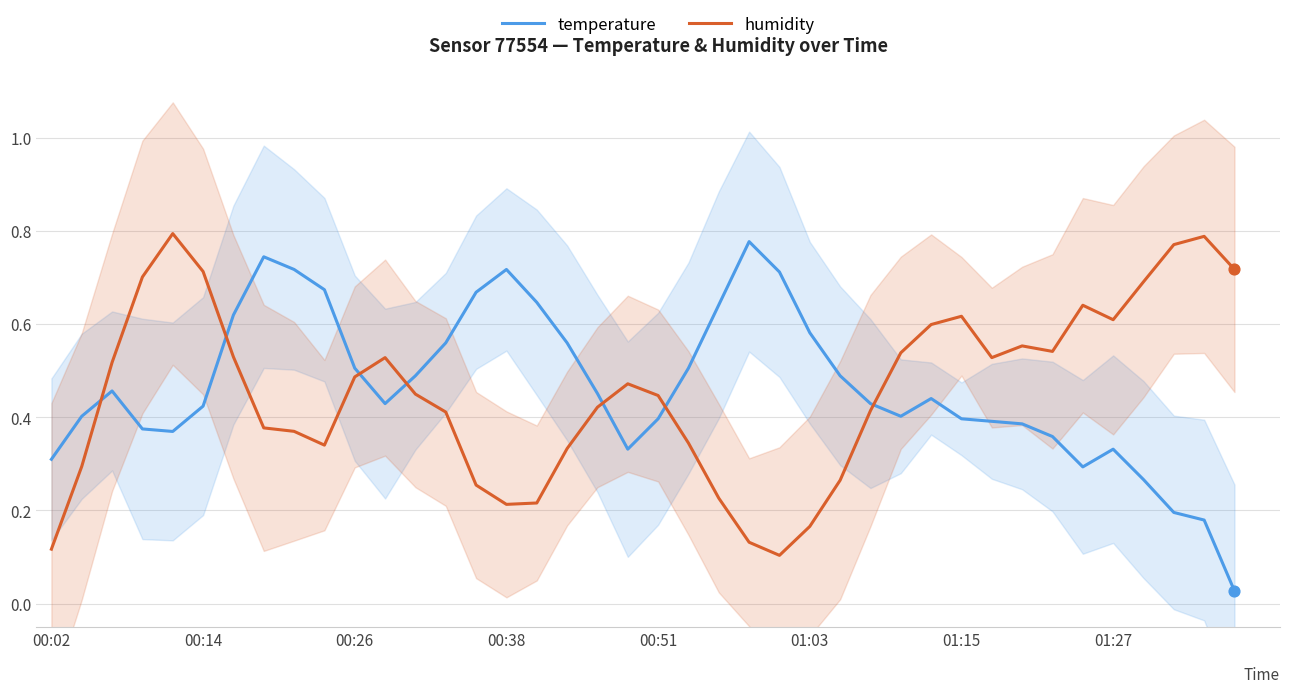

At how many categories does at least one series exceed 0?

40